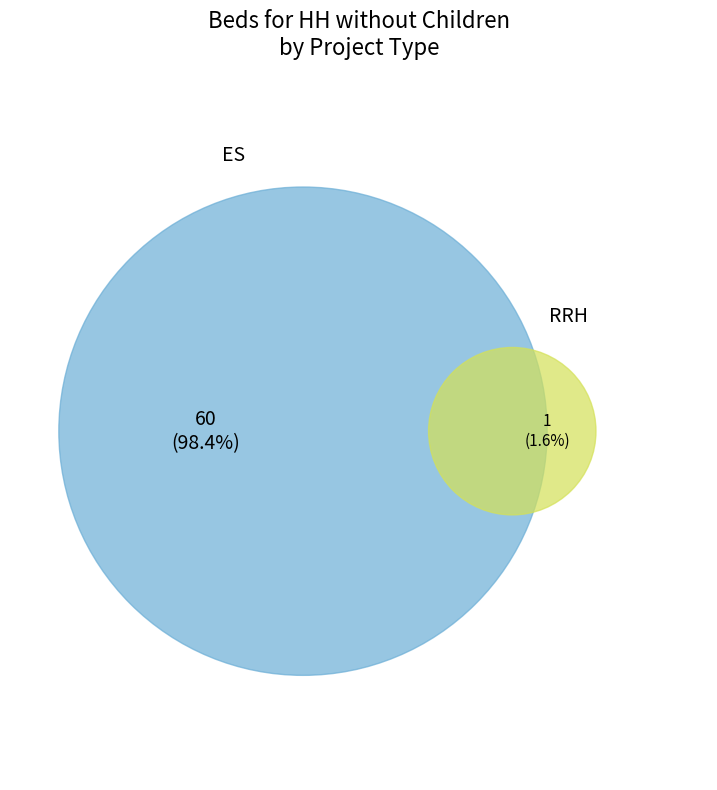

To the nearest percent, what is the combined percentage of RRH and ES?

100%